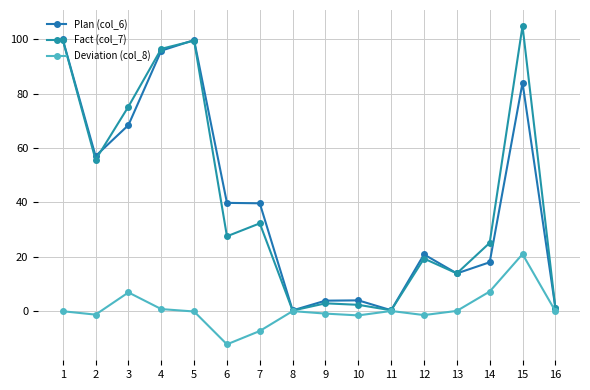

How many interior local valleys does the Deviation (col_8) series have?

4